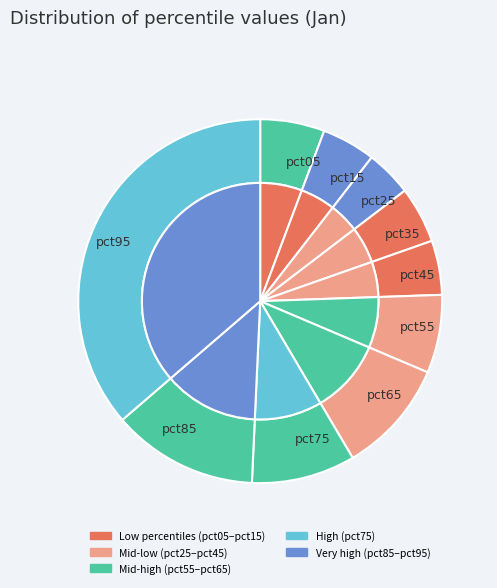

What percentage is NOT represented by pct55?

93.0%